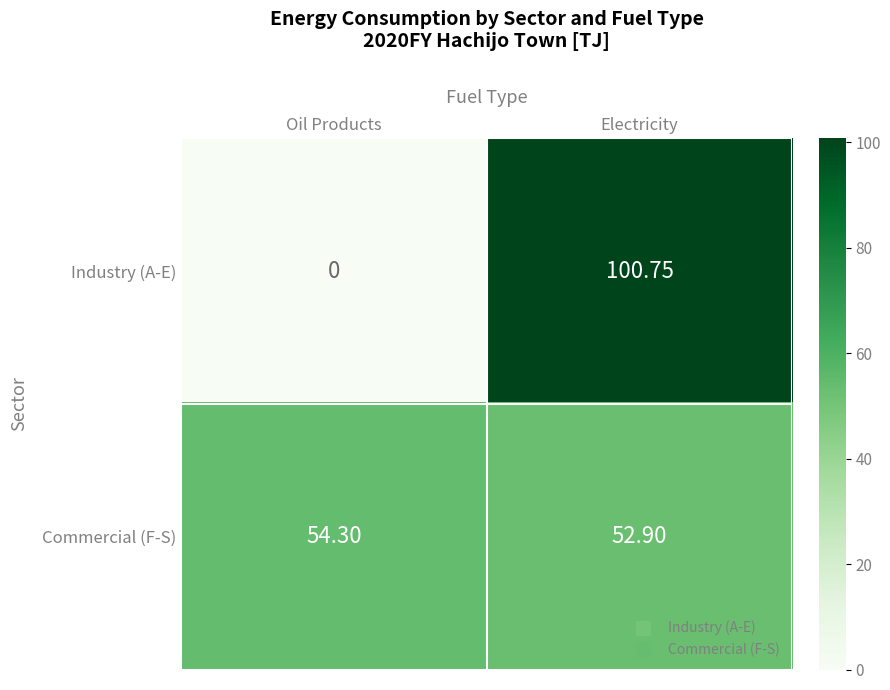

At how many categories does at least one series exceed 57?

1